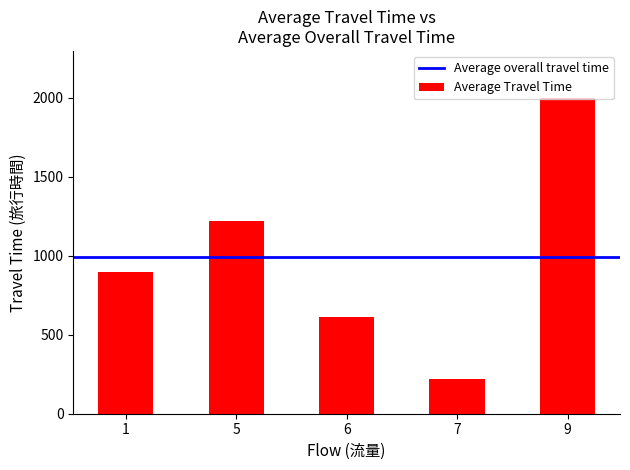

Rank the categories by value from highest to lowest.

9, 5, 1, 6, 7